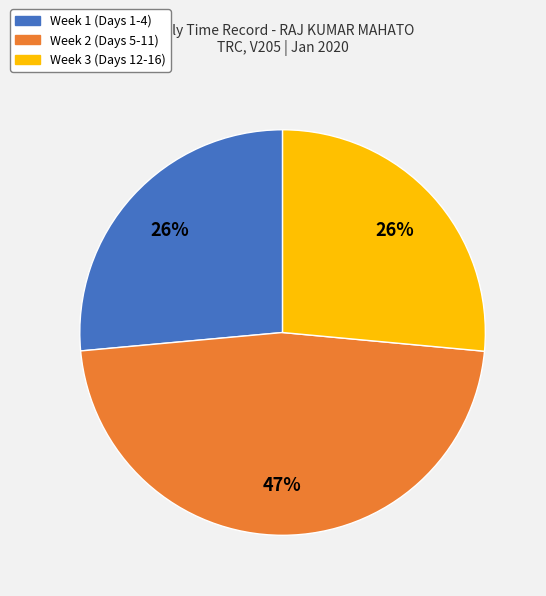

True or false: Week 1 (Days 1-4) accounts for 39% of the total.

False